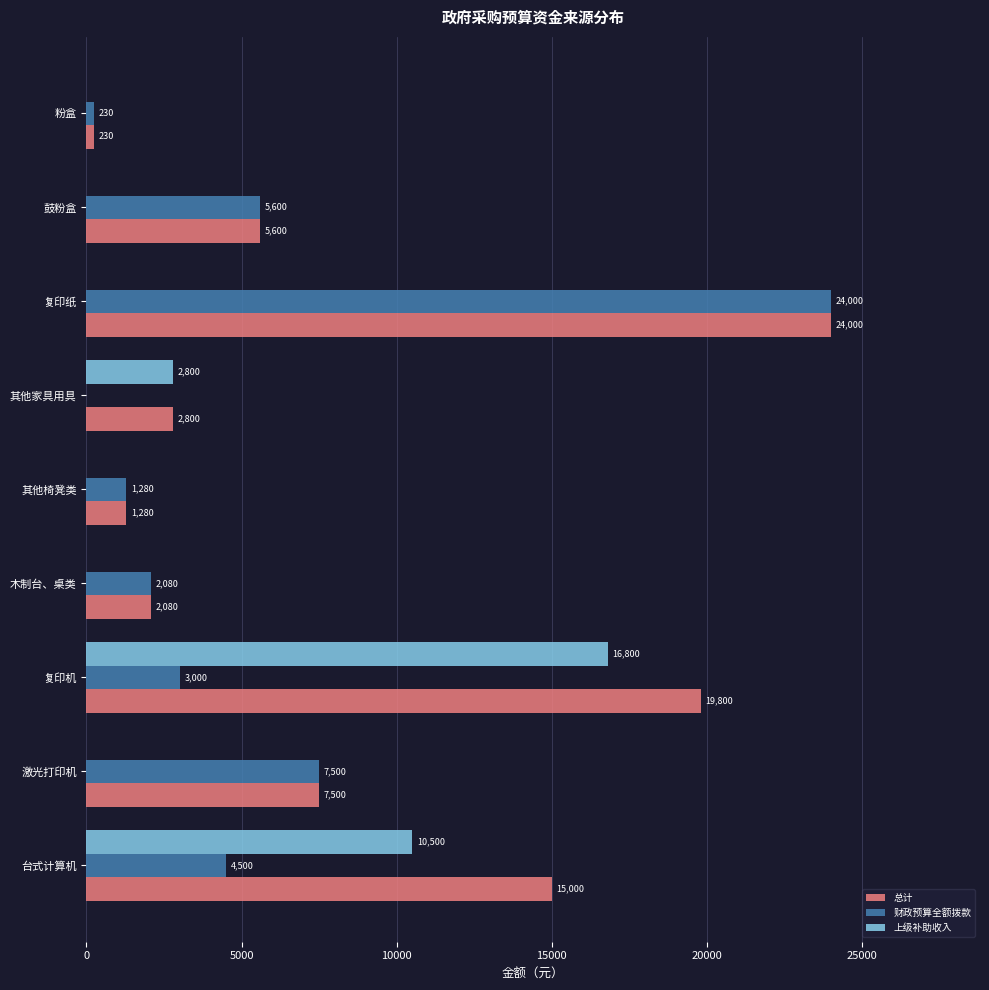

What is the sum of all 财政预算全额拨款 values?

48190